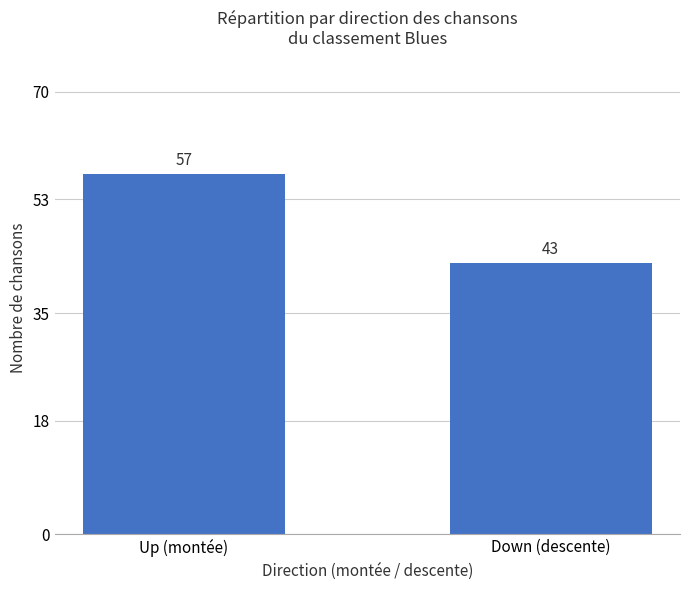

What is the difference between the values at Up (montée) and Down (descente)?

14